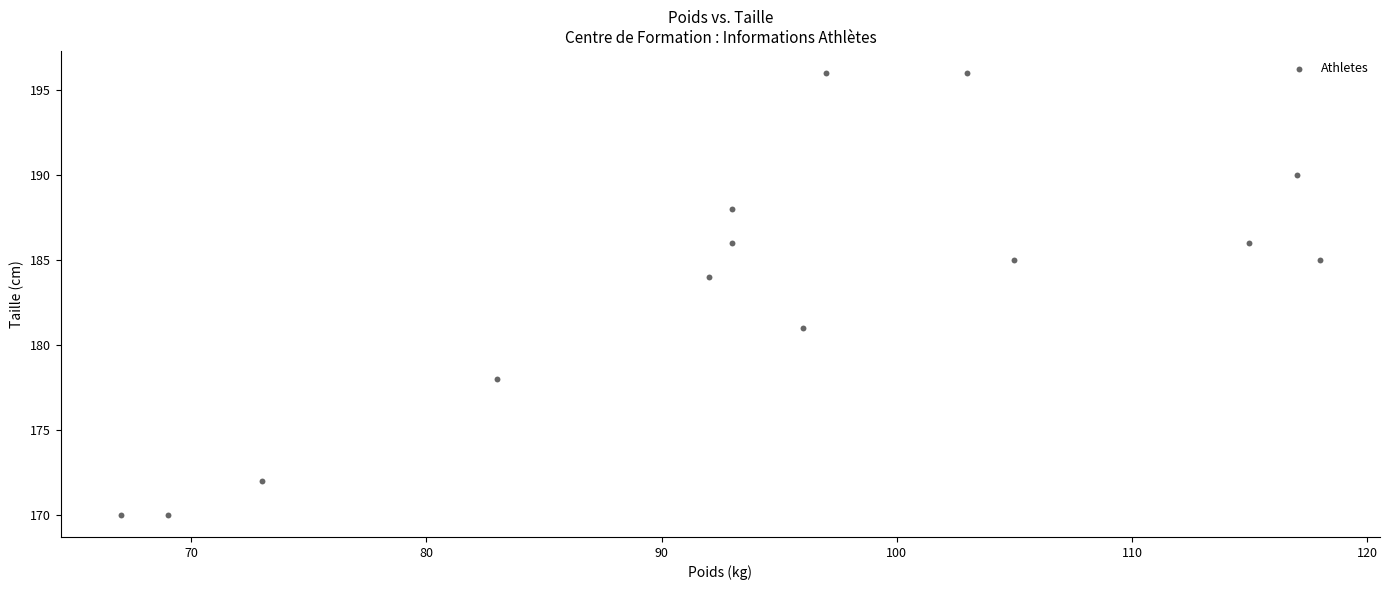

What is the range of X values (max minus min)?

51